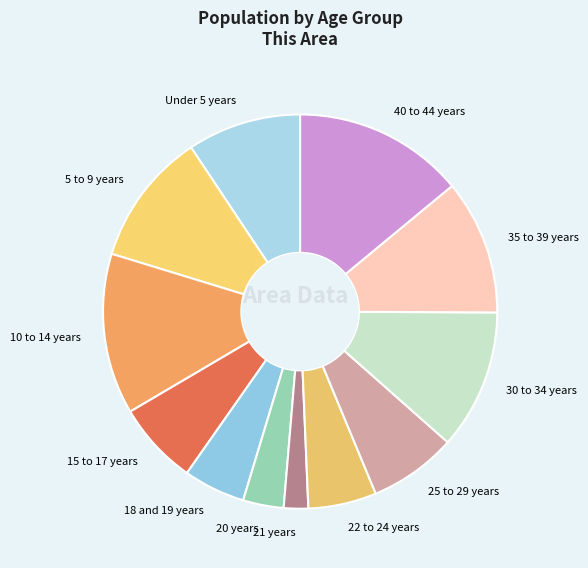

How many slices are in this pie chart?

12